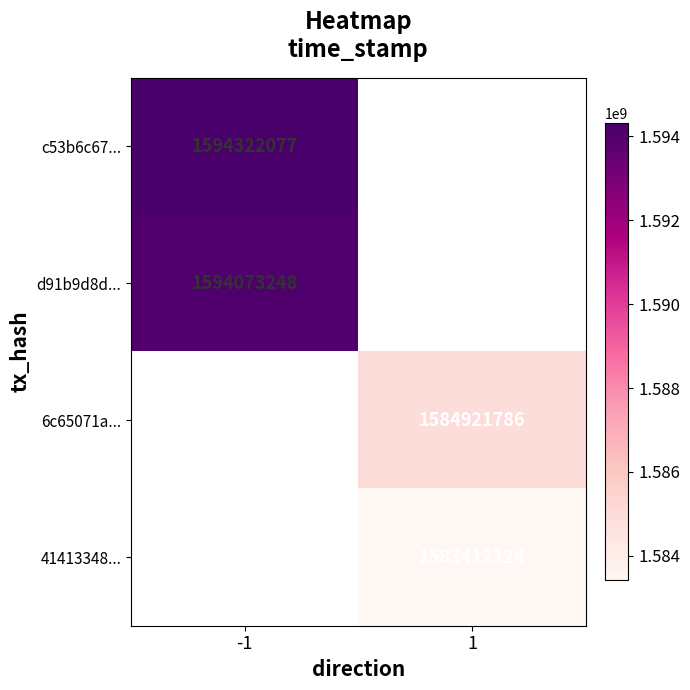

At how many categories does at least one series exceed 1584343575?

2